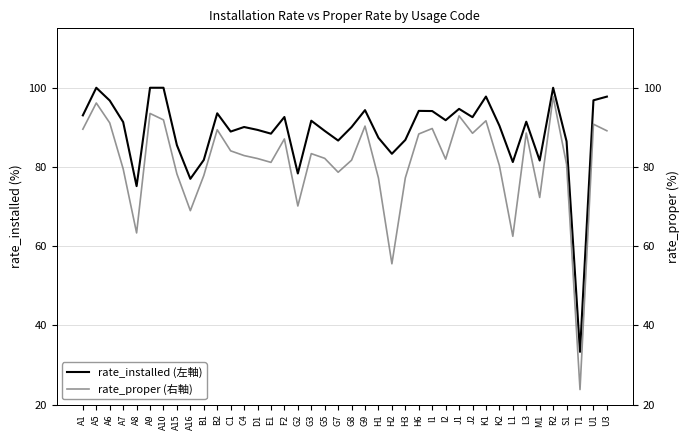

Rank the series at H2 from highest to lowest value.

rate_installed, rate_proper